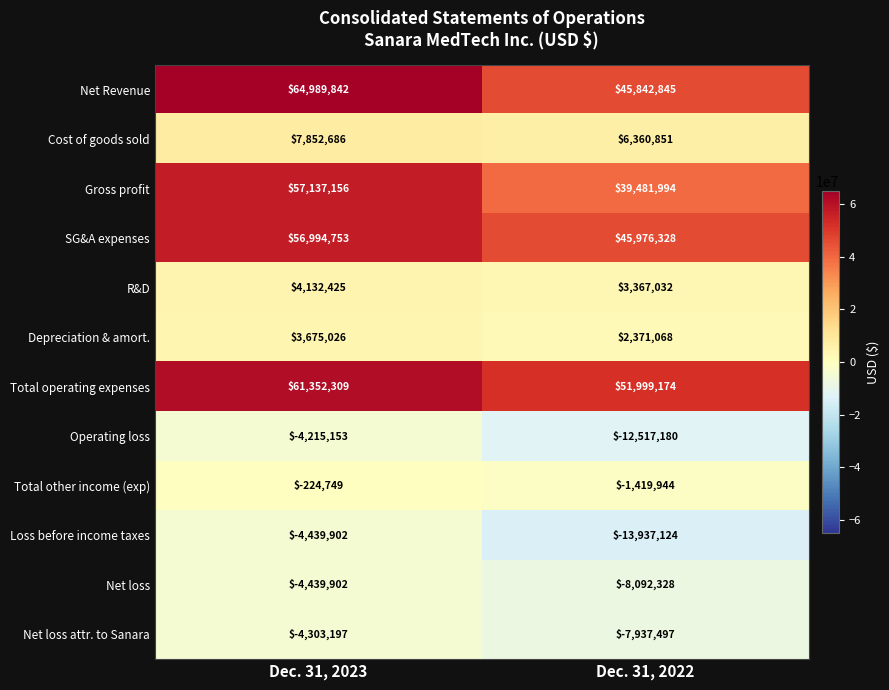

Which category has the lowest value across all series?

Dec. 31, 2022